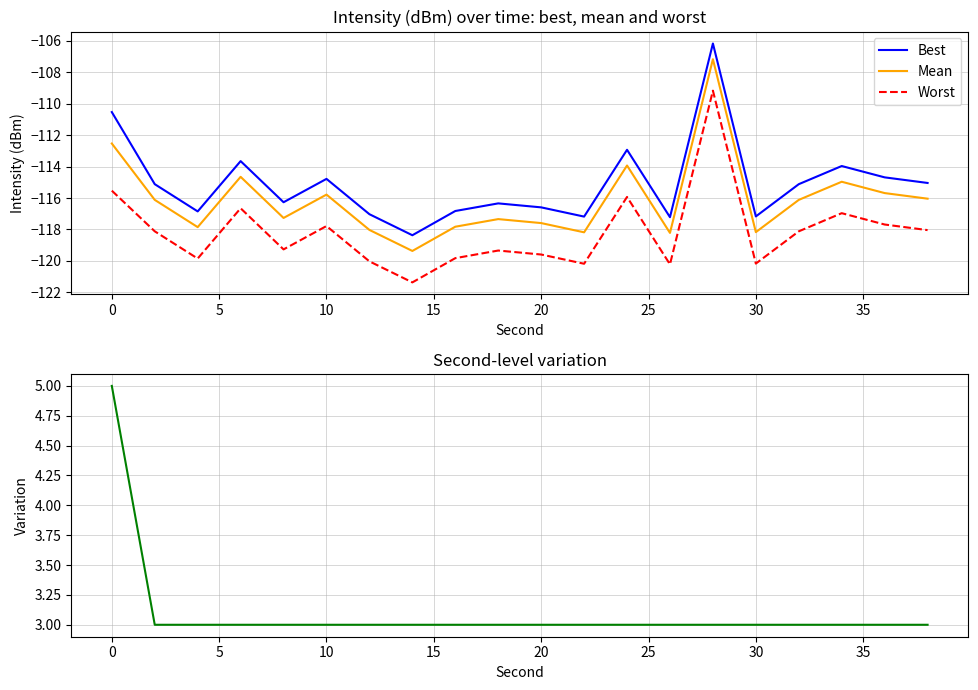

Is it true that Best equals -80.1 at 10?

False